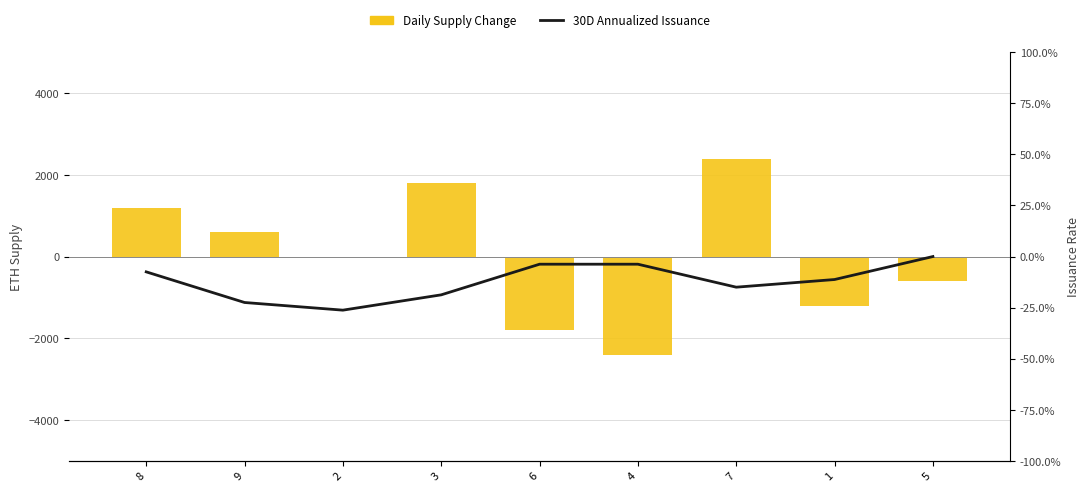

At how many categories does at least one series exceed -1082?

9